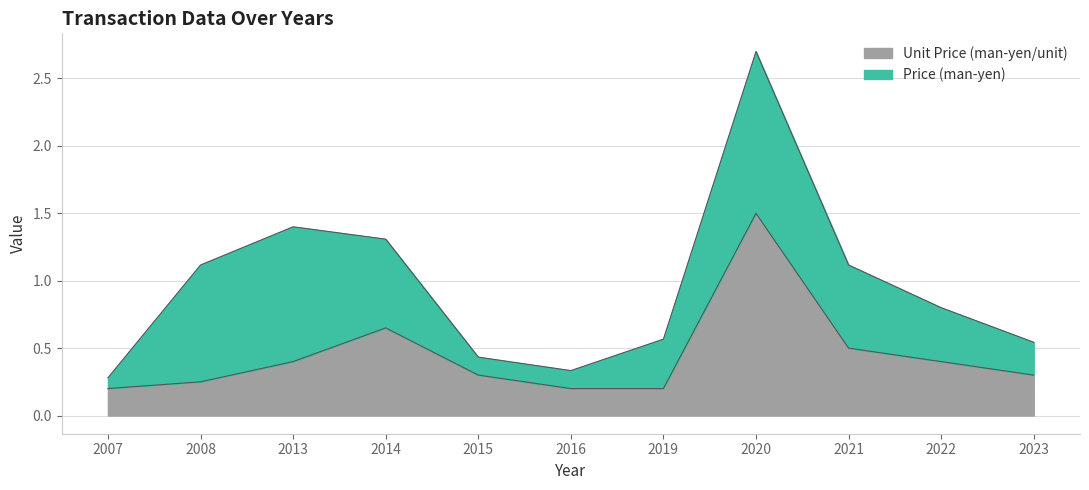

How many values are between 0 and 1?

10